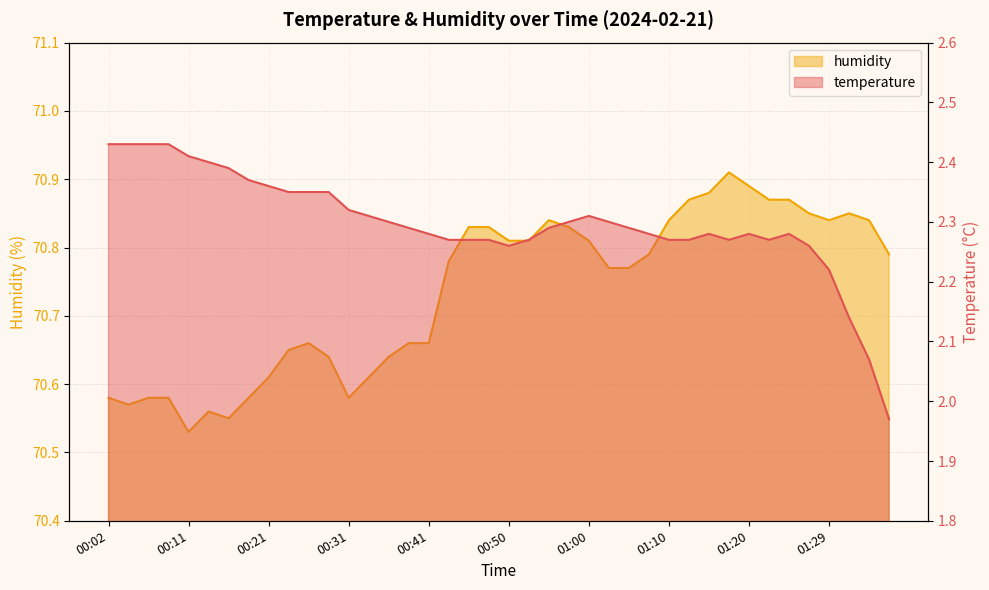

Is the value of temperature at 01:32 greater than the value of humidity at 01:29?

No